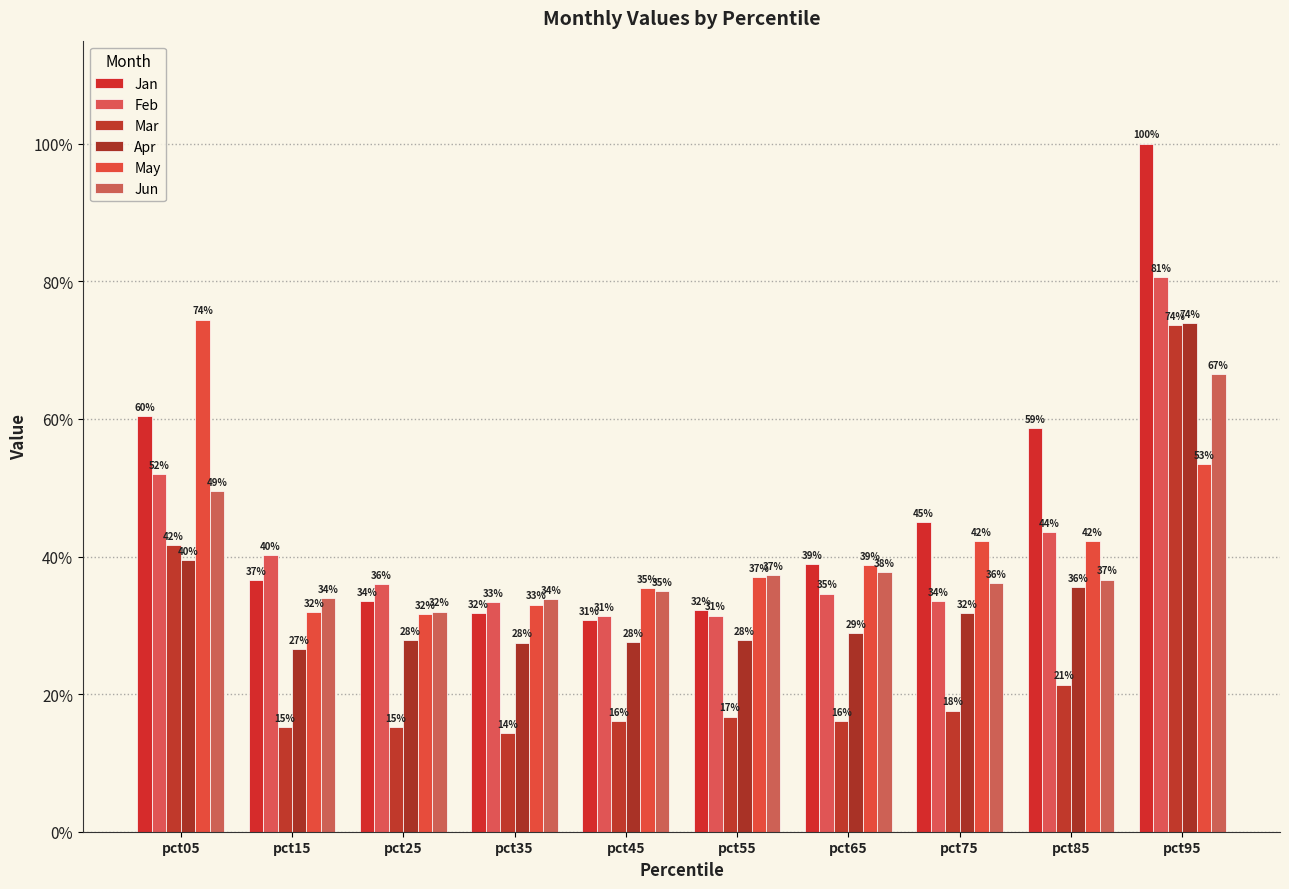

Rank the categories by Apr value from lowest to highest.

pct15, pct35, pct45, pct25, pct55, pct65, pct75, pct85, pct05, pct95